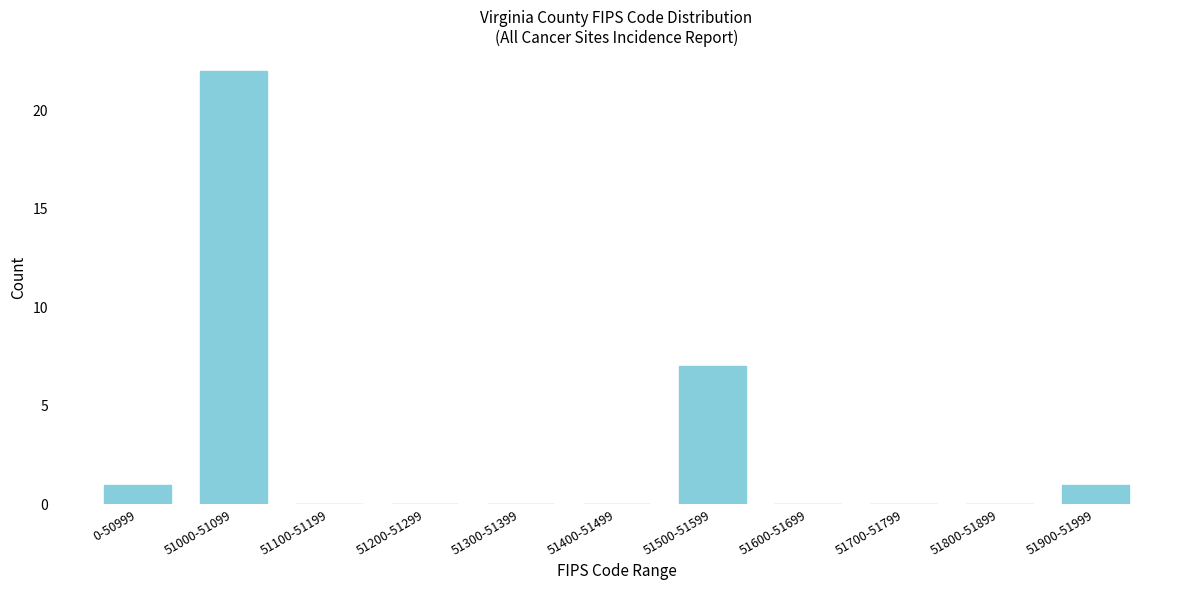

Reading left to right, what are all the values shown in this chart?

0-50999=1	51000-51099=22	51100-51199=0	51200-51299=0	51300-51399=0	51400-51499=0	51500-51599=7	51600-51699=0	51700-51799=0	51800-51899=0	51900-51999=1